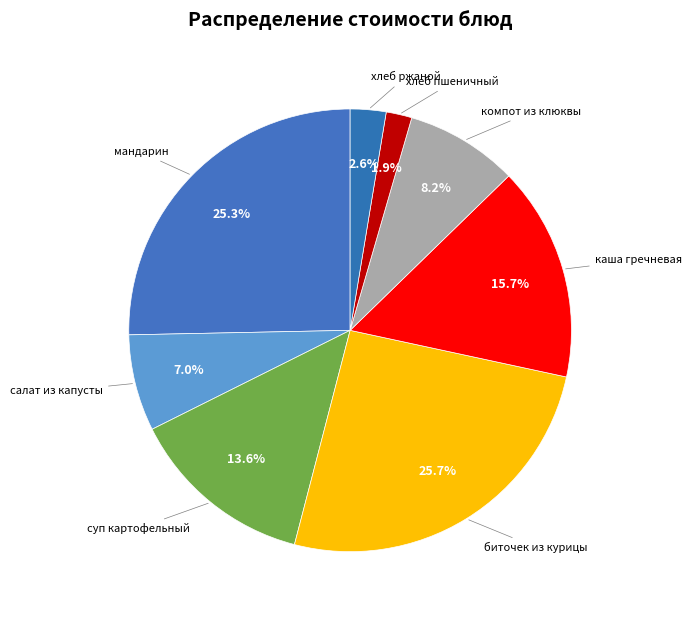

Rank the categories by value from highest to lowest.

биточек из курицы, мандарин, каша гречневая рассыпчатая, суп картофельный с макаронными изделиями, компот из клюквы, салат из капусты с овощами, ржаной, пшеничный